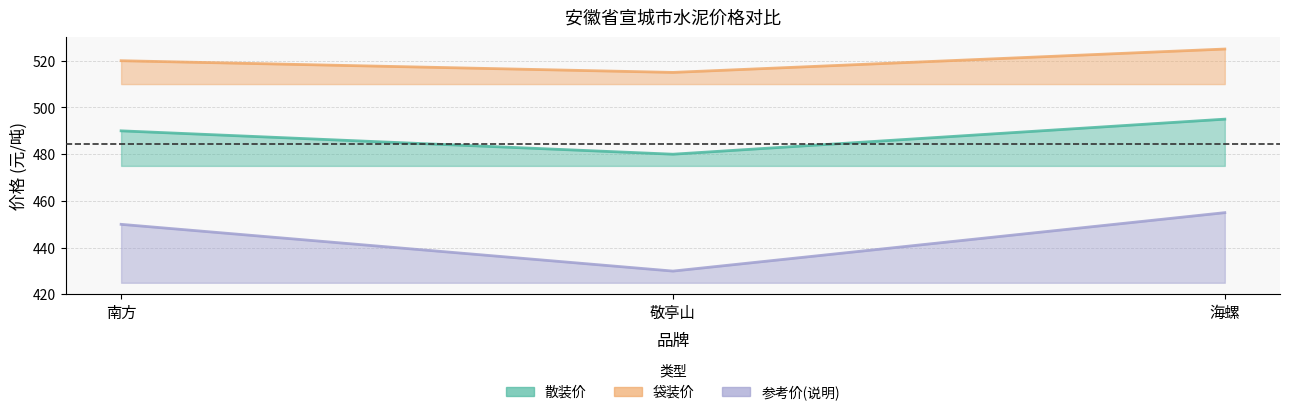

Between 南方 and 海螺, which series saw the biggest shift?

散装价